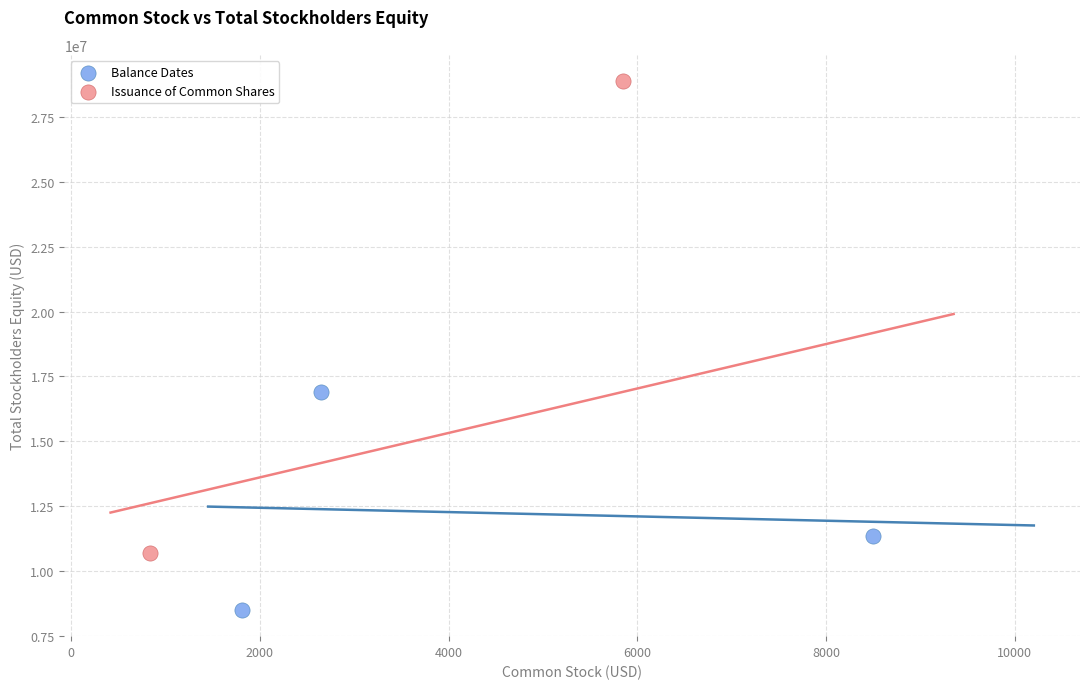

Which series contains the highest Y value?

Issuance of Common Shares